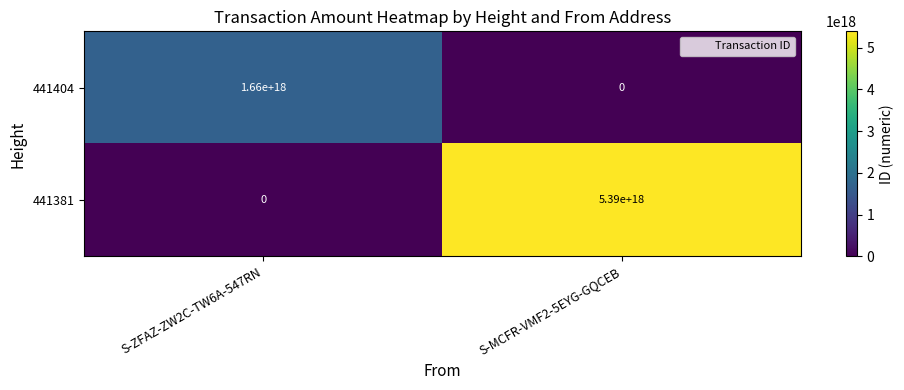

List the series in order of their peak value, highest first.

441381, 441404